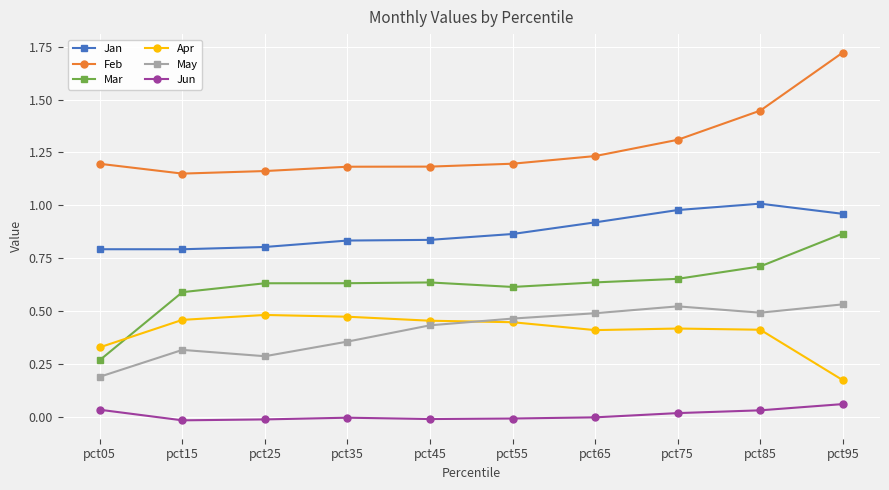

True or false: Apr and Feb cross at least once.

False